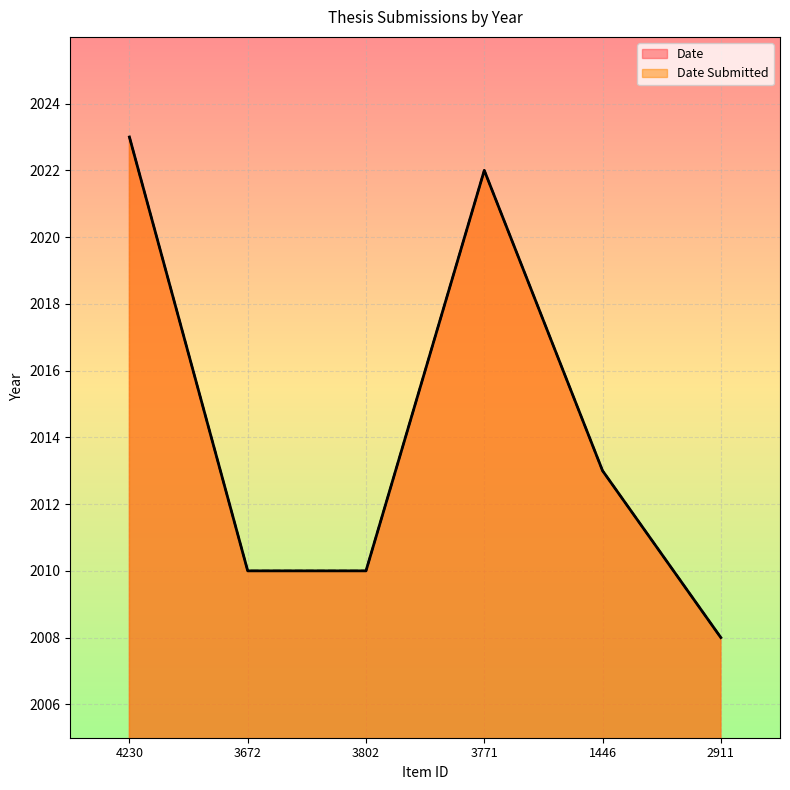

How many series are shown in this chart?

2